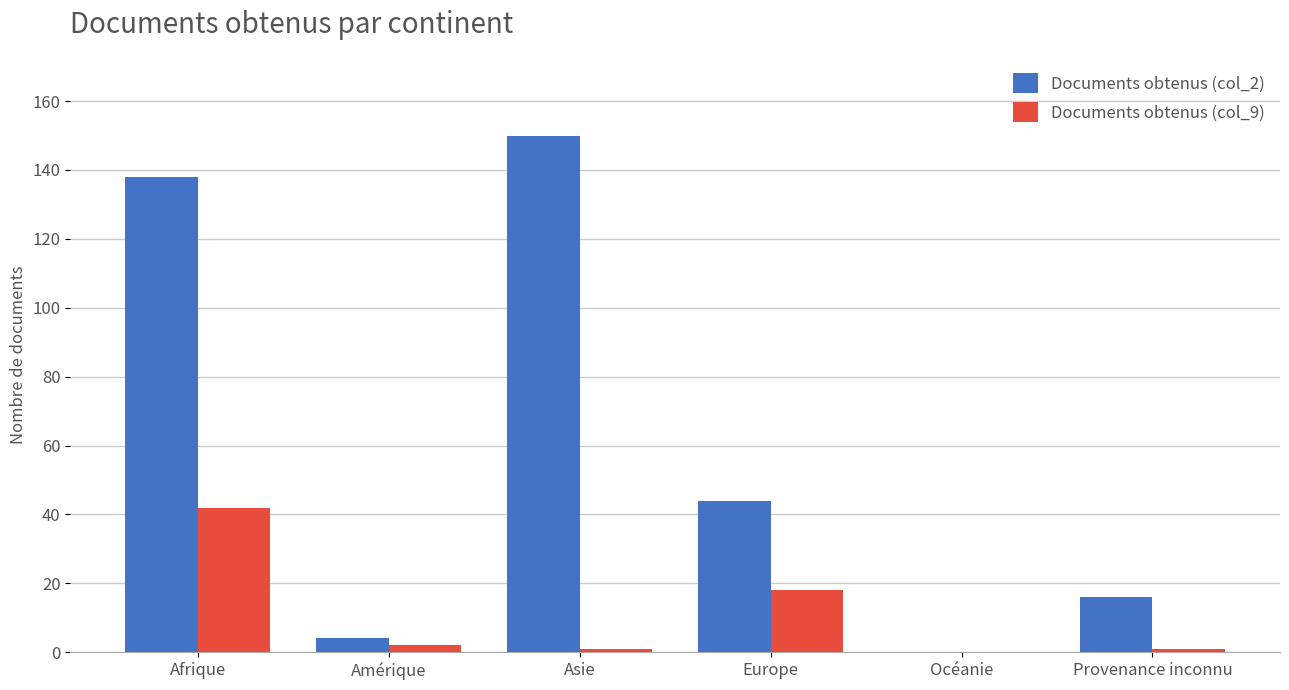

Which series has the largest total across all categories?

Documents obtenus (col_2)